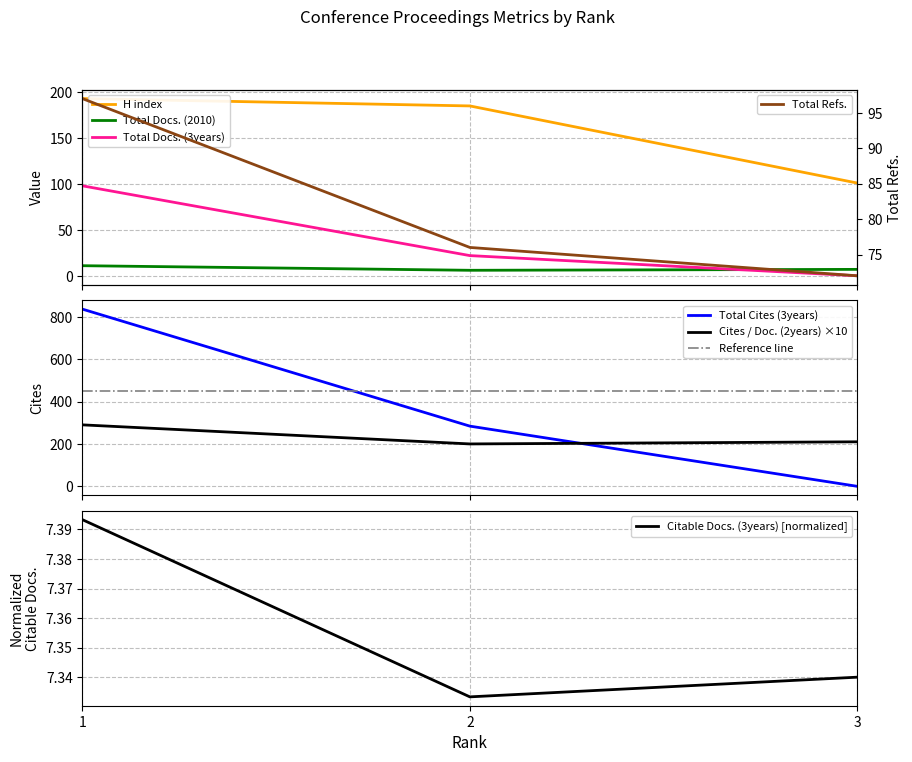

True or false: Total Docs. (3years) has a value of 22 at 2.

True